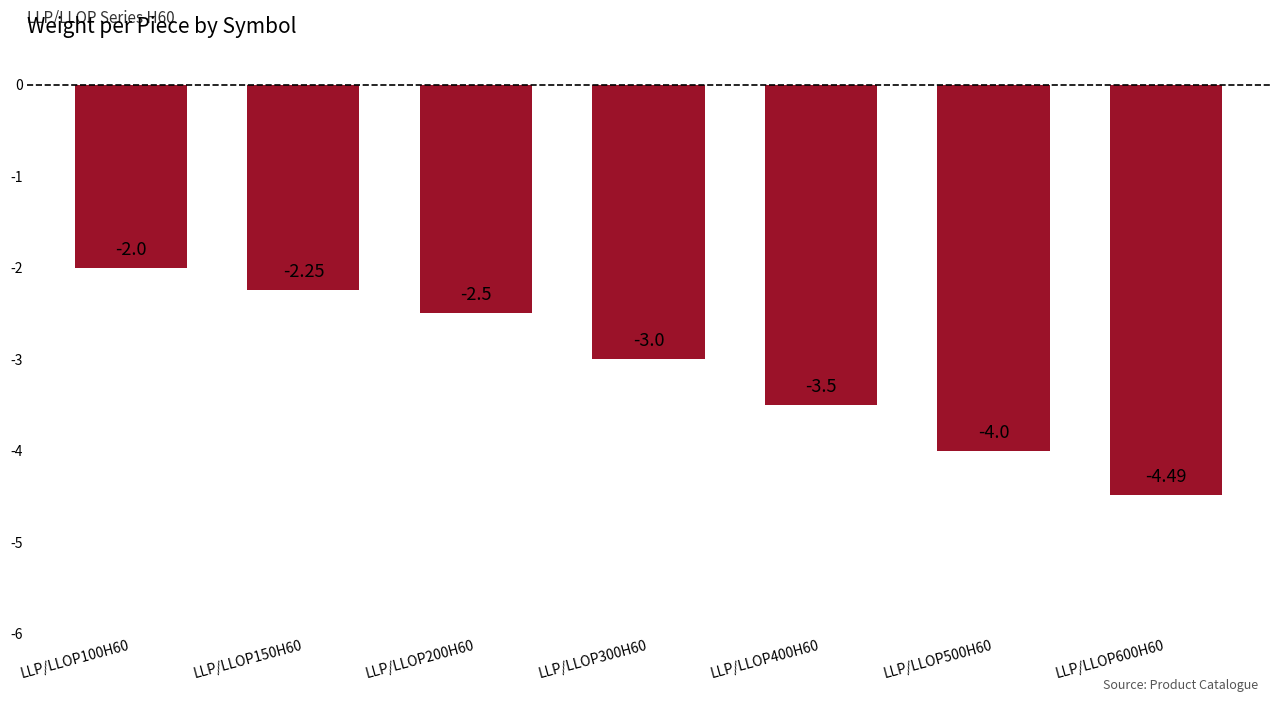

True or false: the data shows -3.5 at LLP/LLOP400H60.

True